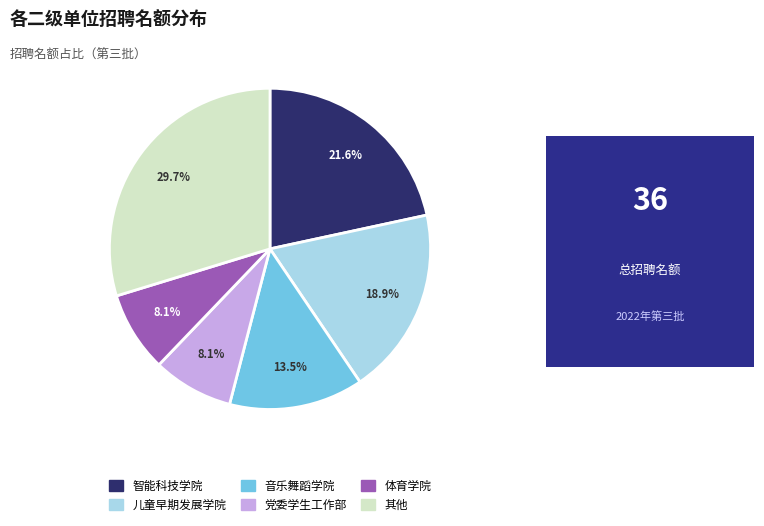

Is there a majority slice in this chart?

No